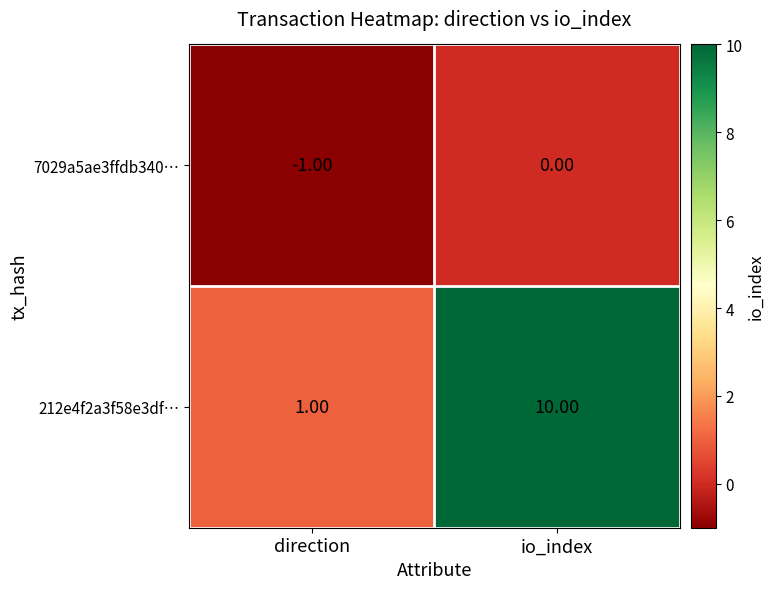

What is the sum of all 212e4f2a3f58e3df… values?

11